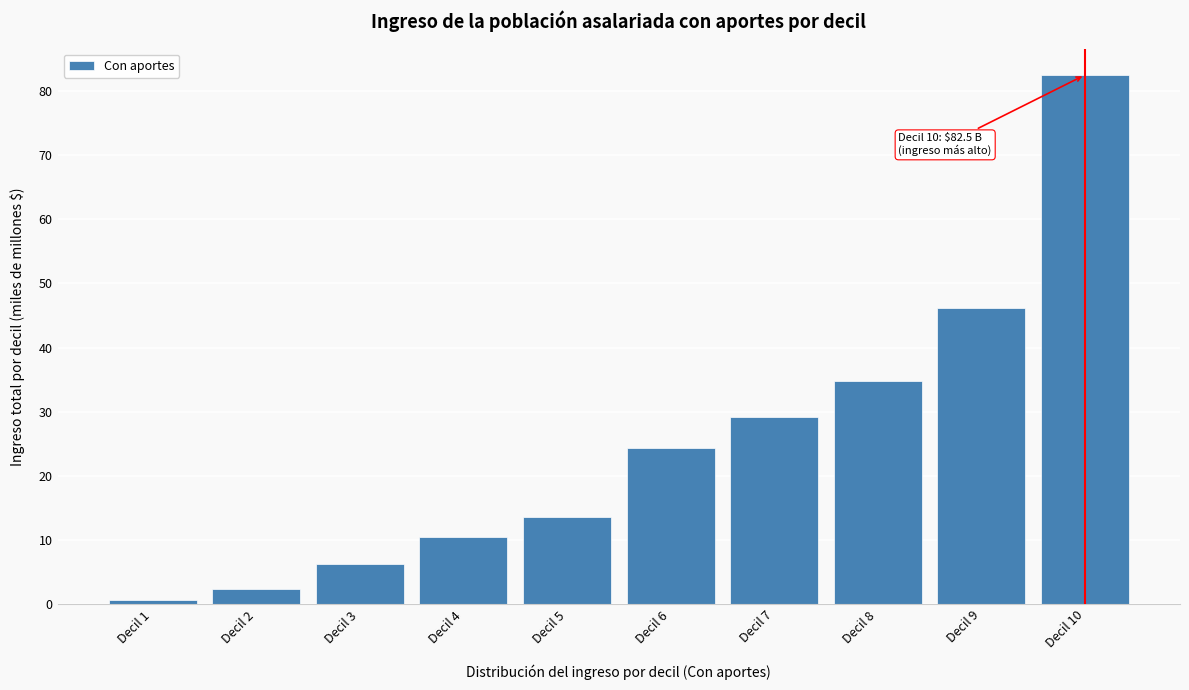

Reading right to left, extract all data points from this chart.

82.5	46.2	34.7	29.2	24.3	13.7	10.4	6.2	2.4	0.6